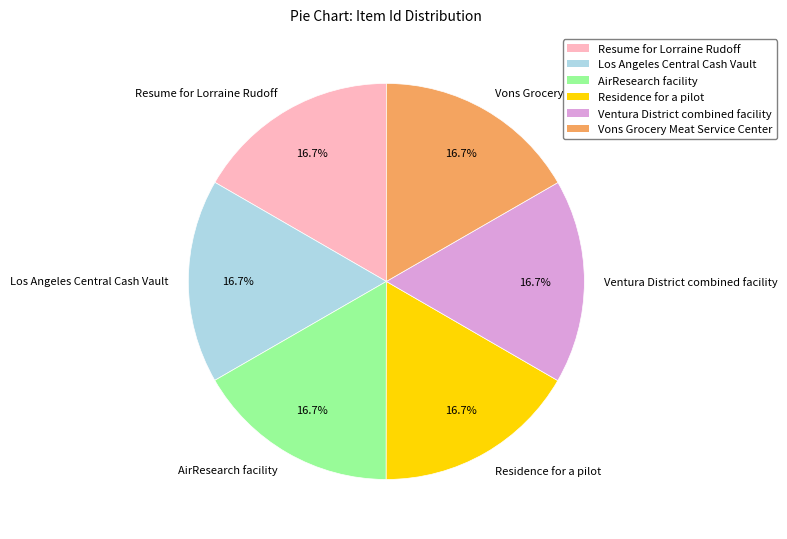

Count the number of slices in the pie.

6